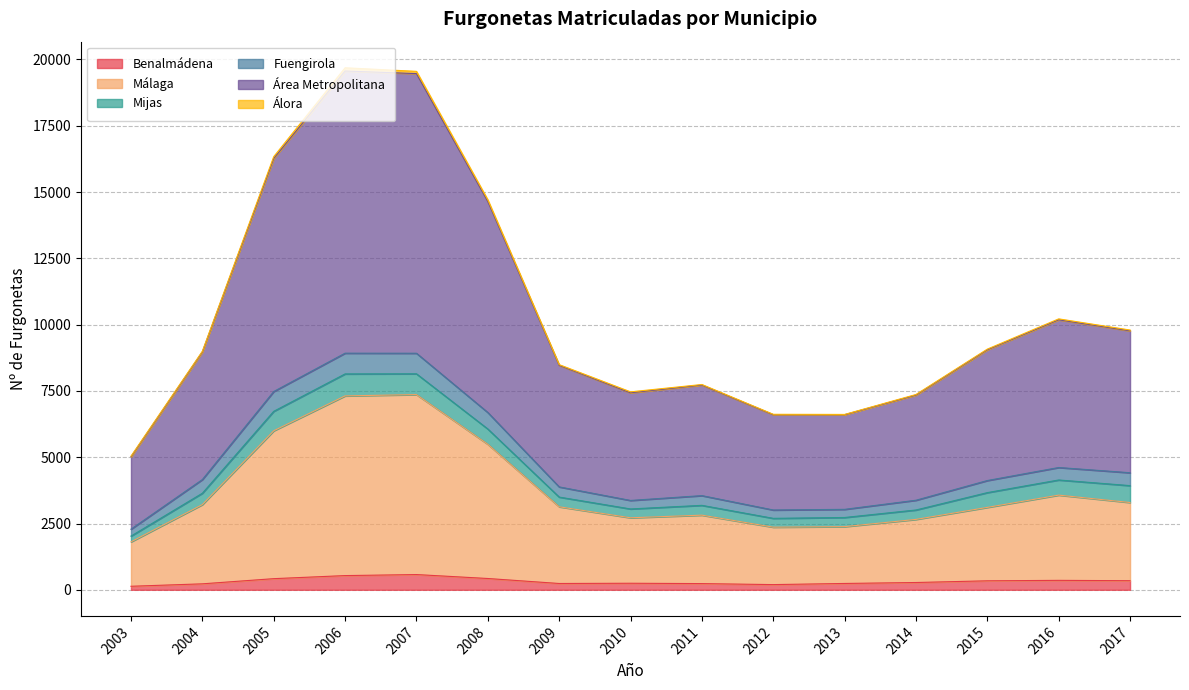

Between 2013 and 2007, which is larger?

2007